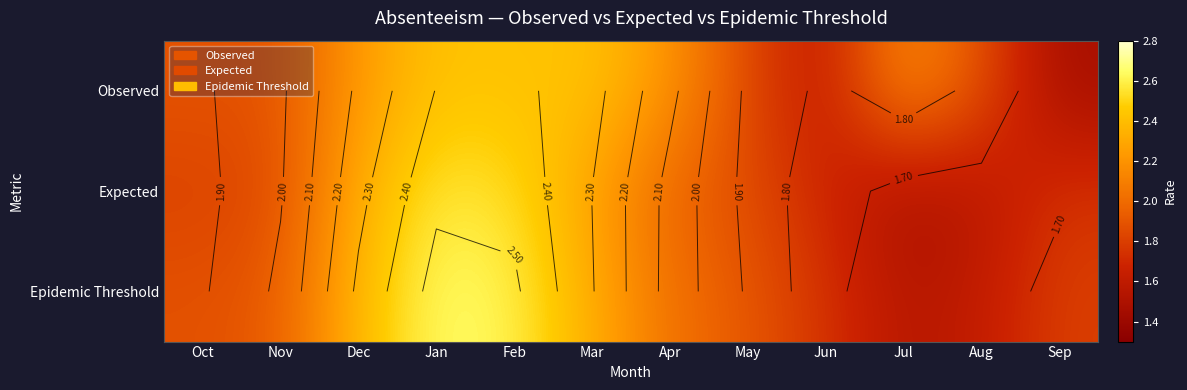

How many Observed values are between 1 and 2?

6